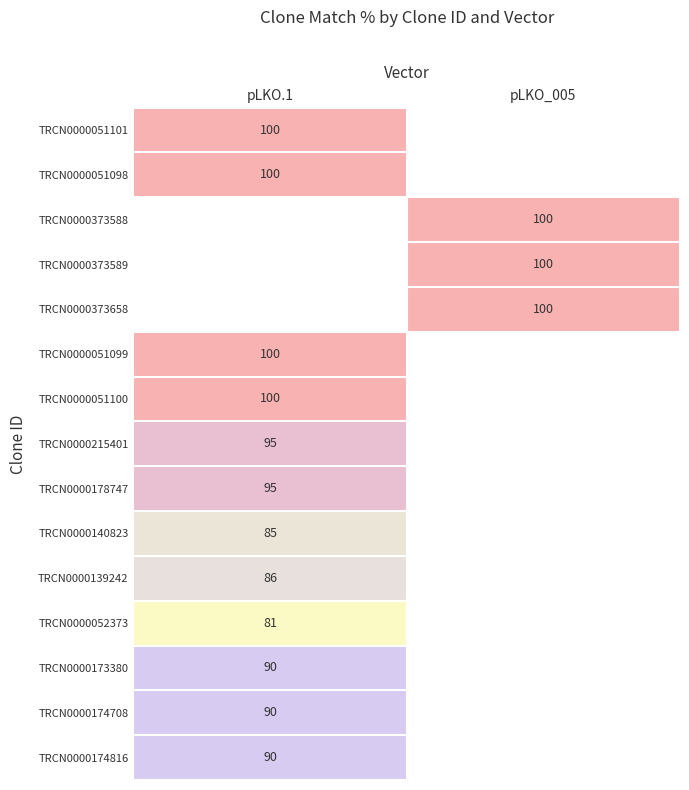

What is the spread (max minus min) of values at pLKO.1?

19.0